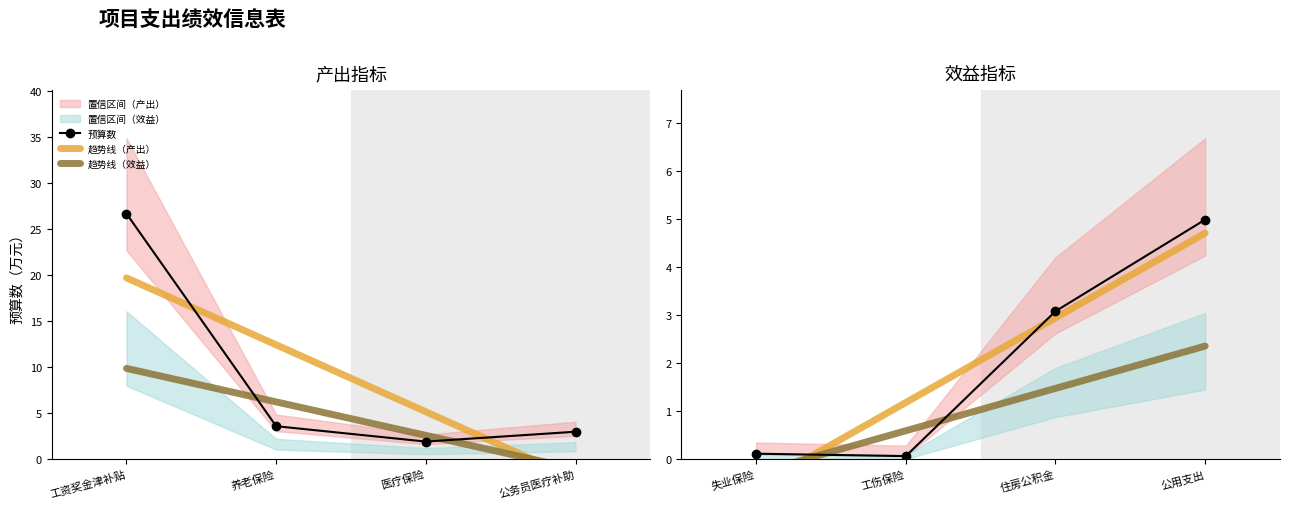

Reading left to right, transcribe all the data shown in this chart.

预算数: 0.1	0.1	3.1	5.0
趋势线（产出）: -0.6	1.2	2.9	4.7
趋势线（效益）: -0.3	0.6	1.5	2.4